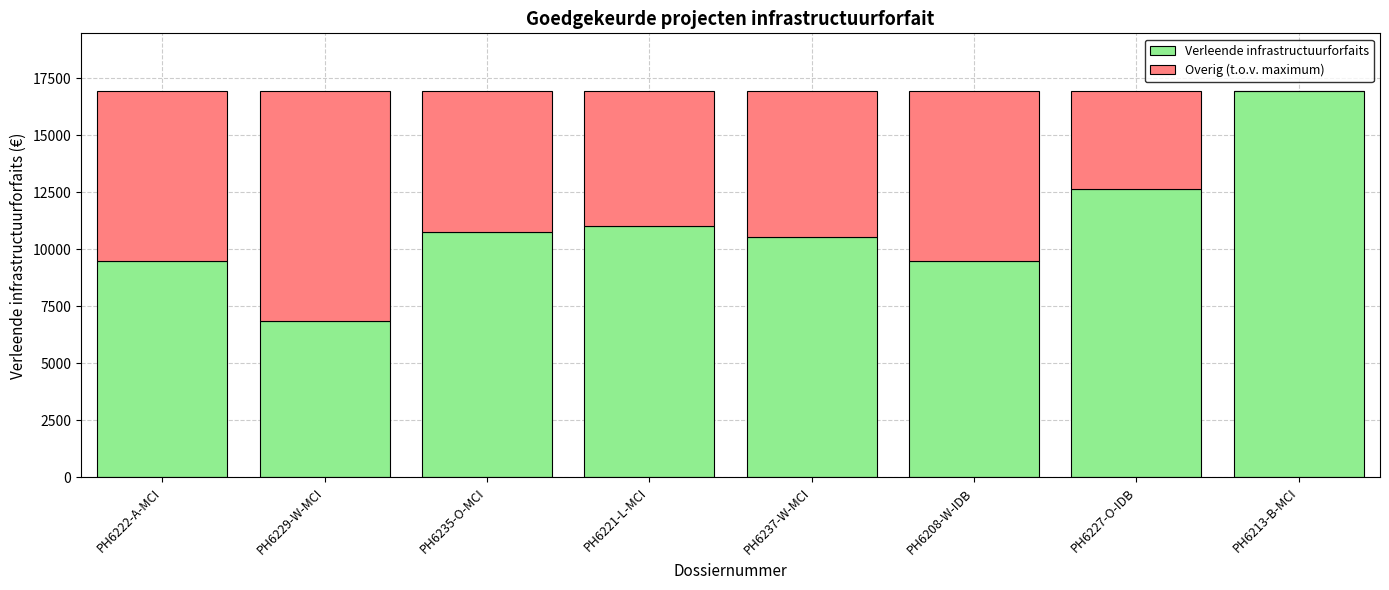

What are all the series names shown in the legend?

Verleende infrastructuurforfaits, Overig (t.o.v. maximum)